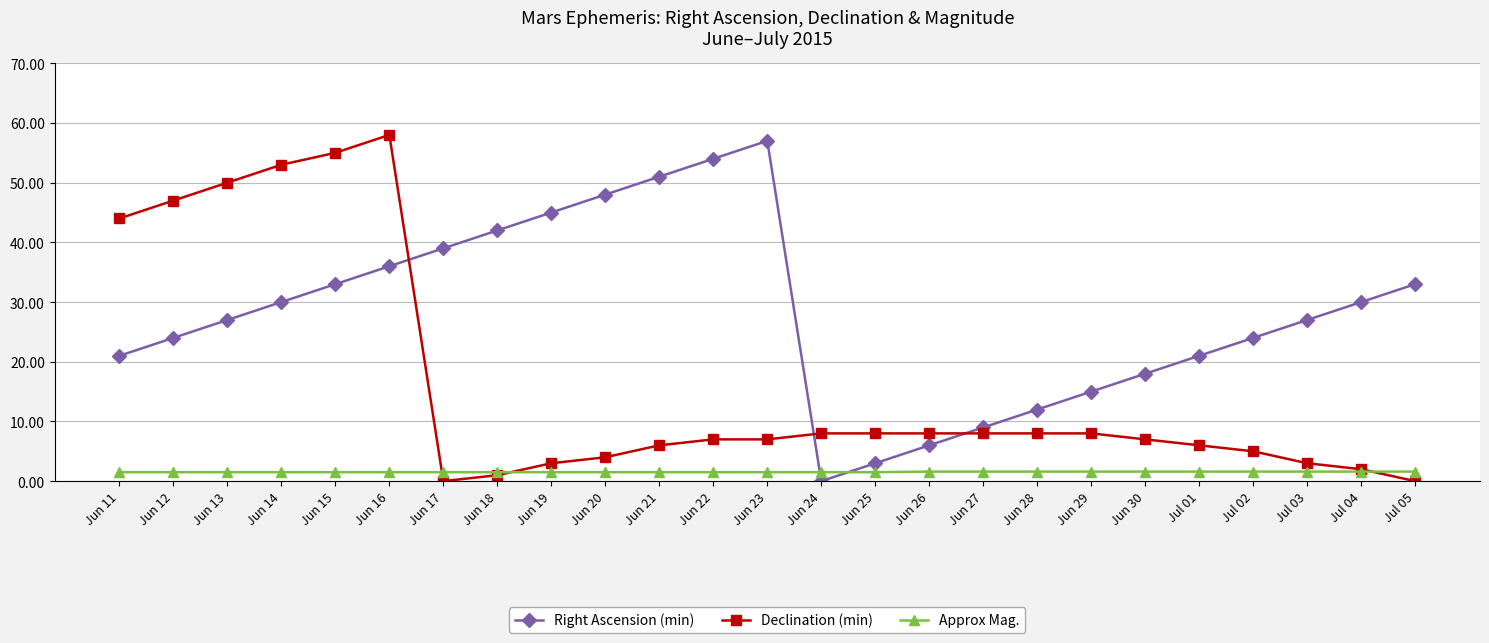

The value of Declination (min) at Jun 17 is 38.9. True or false?

False